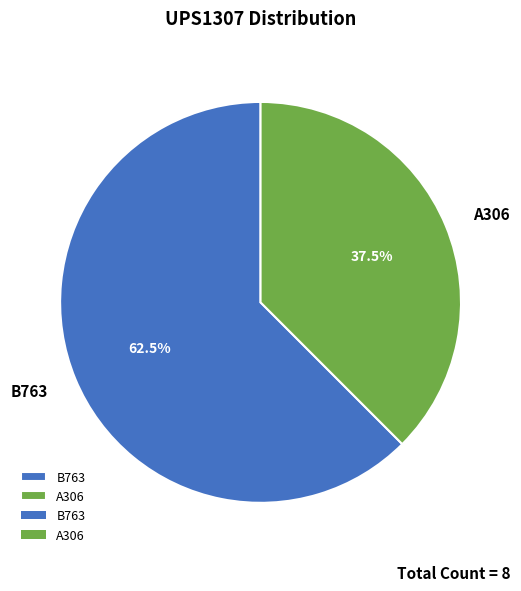

Rank the categories by value from lowest to highest.

A306, B763